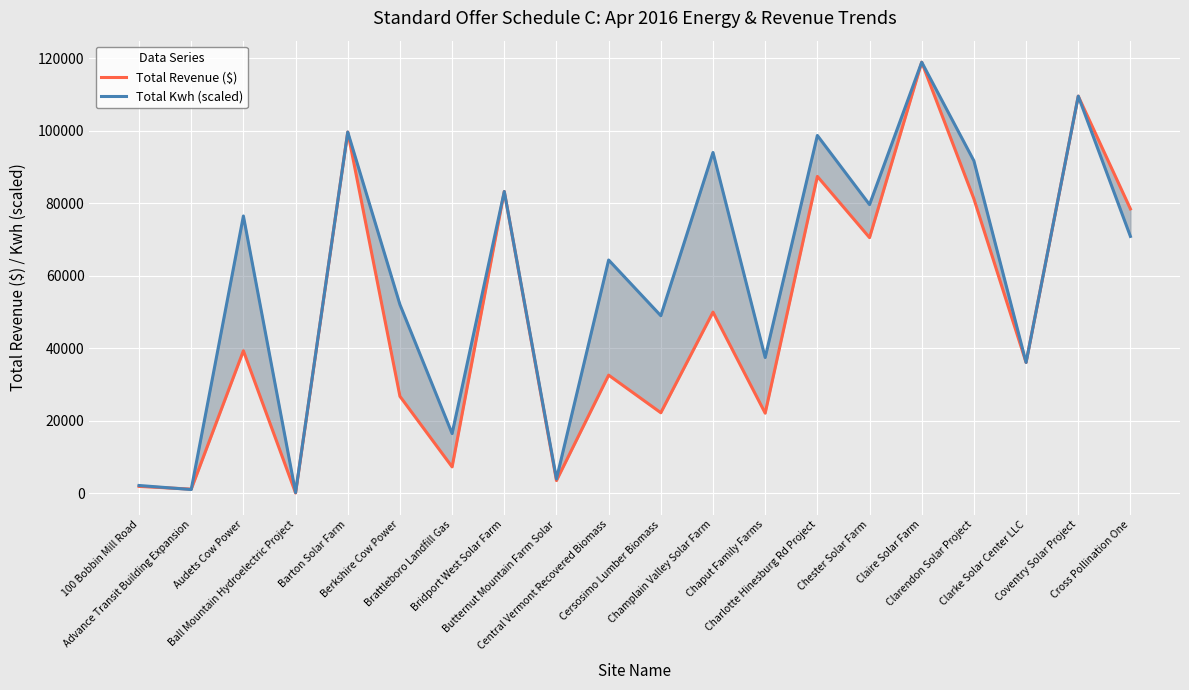

At which label does Total Revenue ($) reach its peak?

Claire Solar Farm